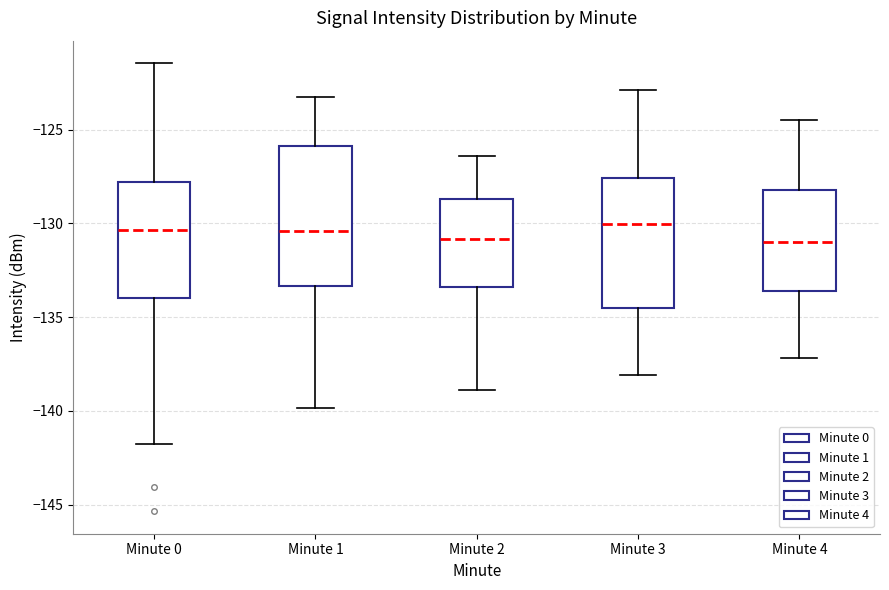

Reading left to right, read every box against the y-axis: the position of its median line, the range the box covers, and the ends of its whiskers. The values are not printed on the chart, so give them approximately, as read against the axis.

Minute 0: median -130.5, box -134.0 to -128.0, whiskers -142.0 to -121.5
Minute 1: median -130.5, box -133.5 to -126.0, whiskers -140.0 to -123.0
Minute 2: median -131.0, box -133.5 to -128.5, whiskers -139.0 to -126.5
Minute 3: median -130.0, box -134.5 to -127.5, whiskers -138.0 to -123.0
Minute 4: median -131.0, box -133.5 to -128.0, whiskers -137.0 to -124.5